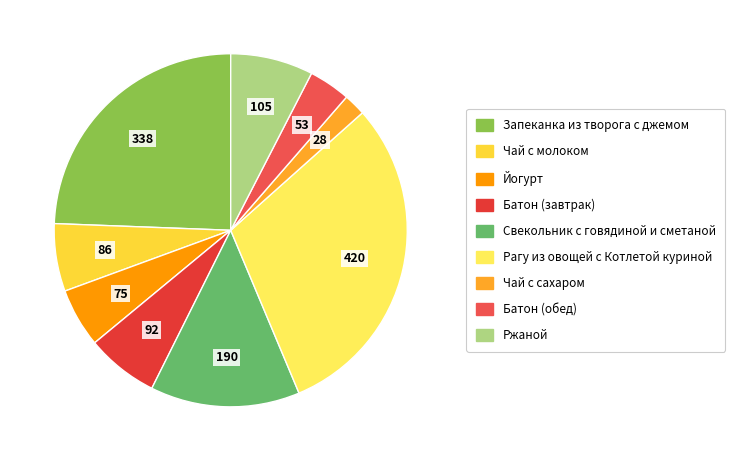

The Чай с молоком slice represents 1% of the pie. True or false?

False